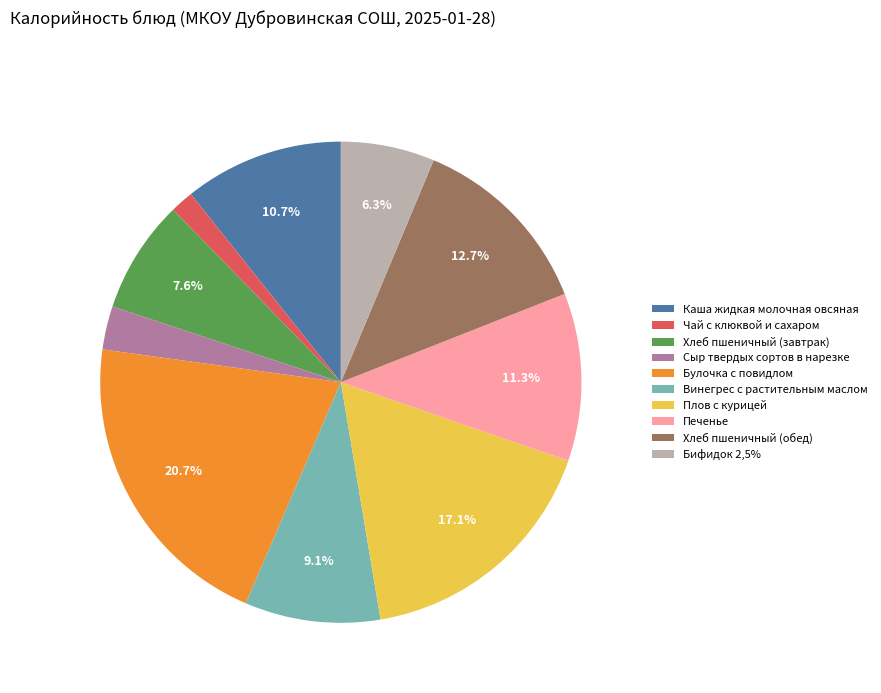

What percentage is the Хлеб пшеничный (завтрак) slice, to the nearest percent?

8%